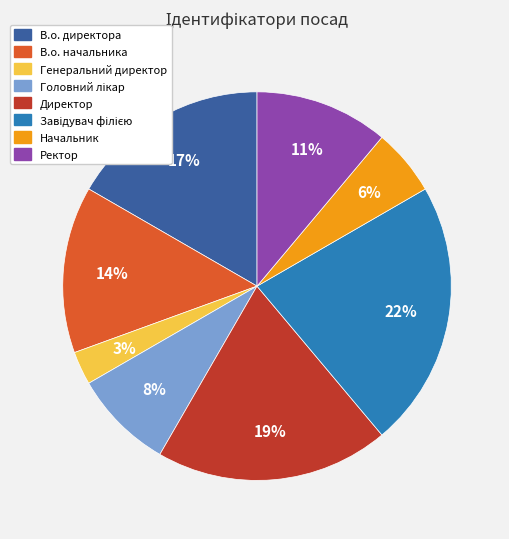

Is the sum of Генеральний директор and Ректор greater than half?

No